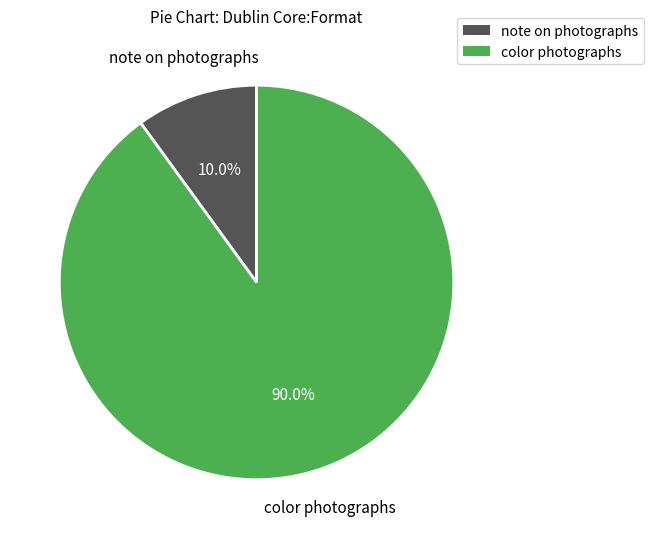

Is there a majority slice in this chart?

Yes